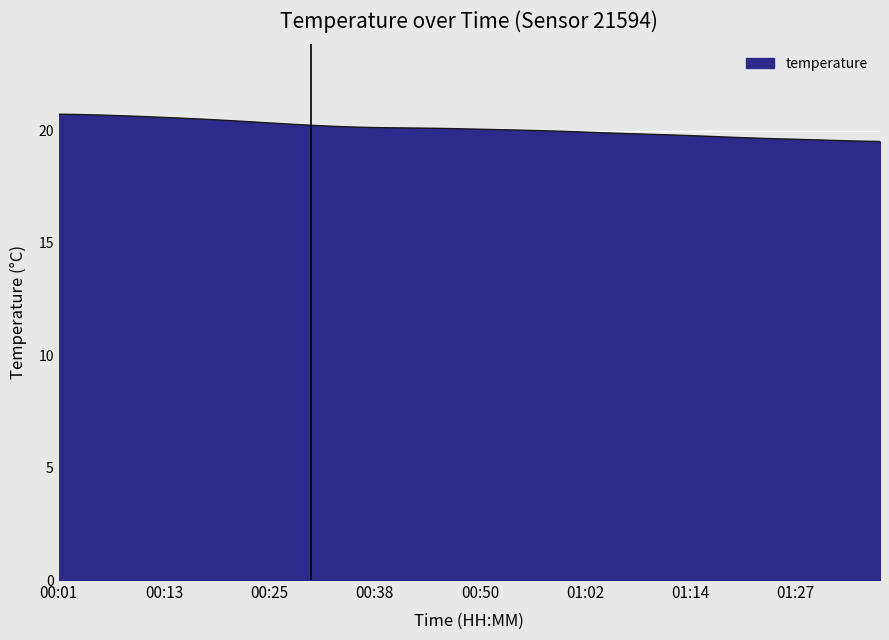

How many distinct data groups are displayed?

1